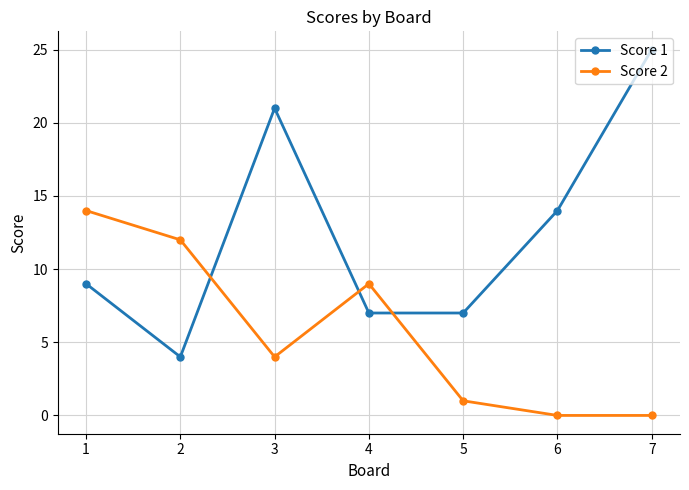

Which category has the highest value across all series?

7